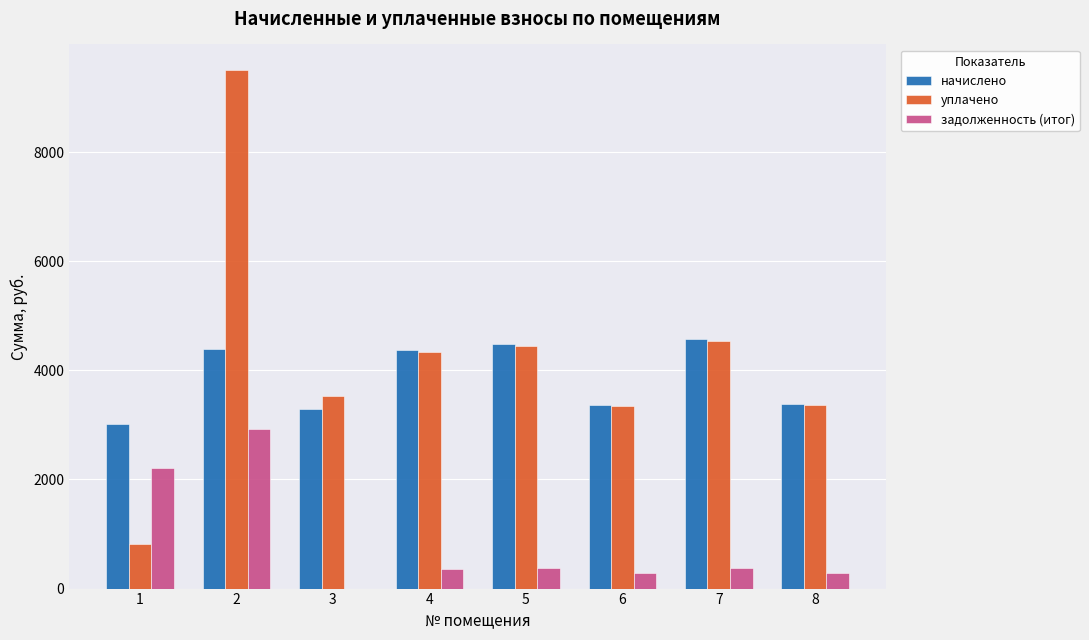

How many categories are shown in the chart?

8